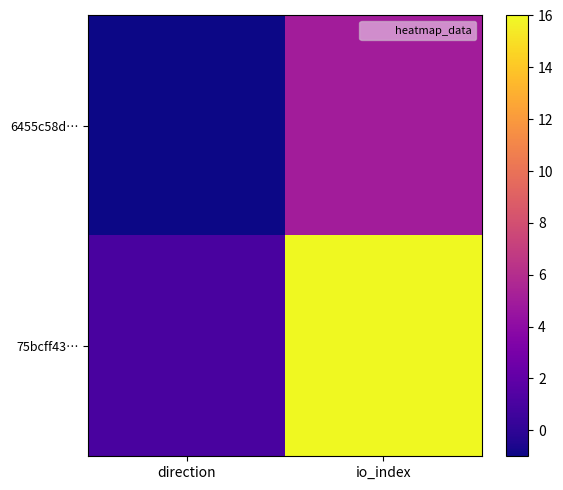

Reading left to right, extract all data points from this chart.

6455c58d…: direction=-1	io_index=5
75bcff43…: direction=1	io_index=16